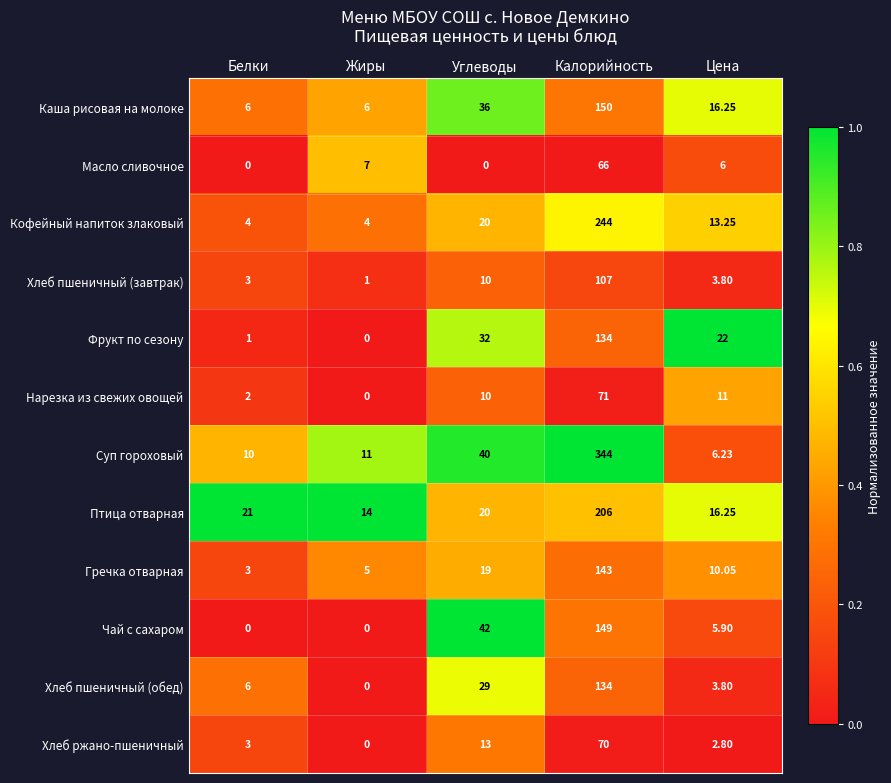

Which series has the largest total across all categories?

Суп гороховый